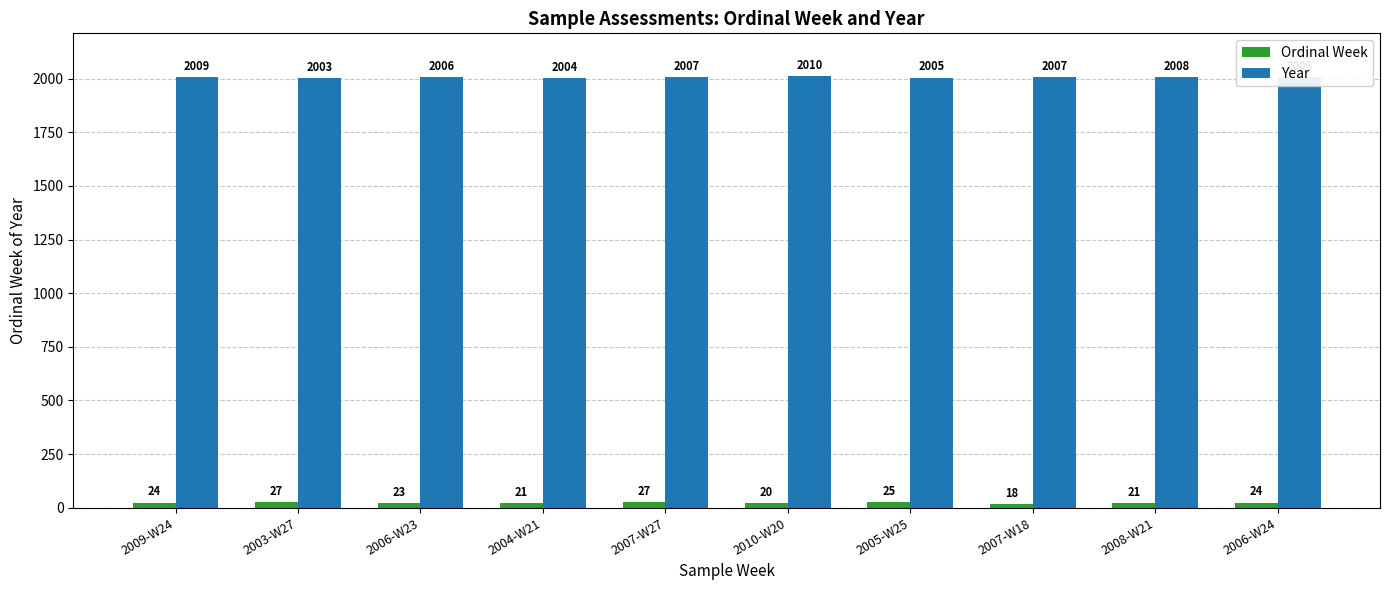

Rank the series by their maximum value, from lowest to highest.

Ordinal Week, Year